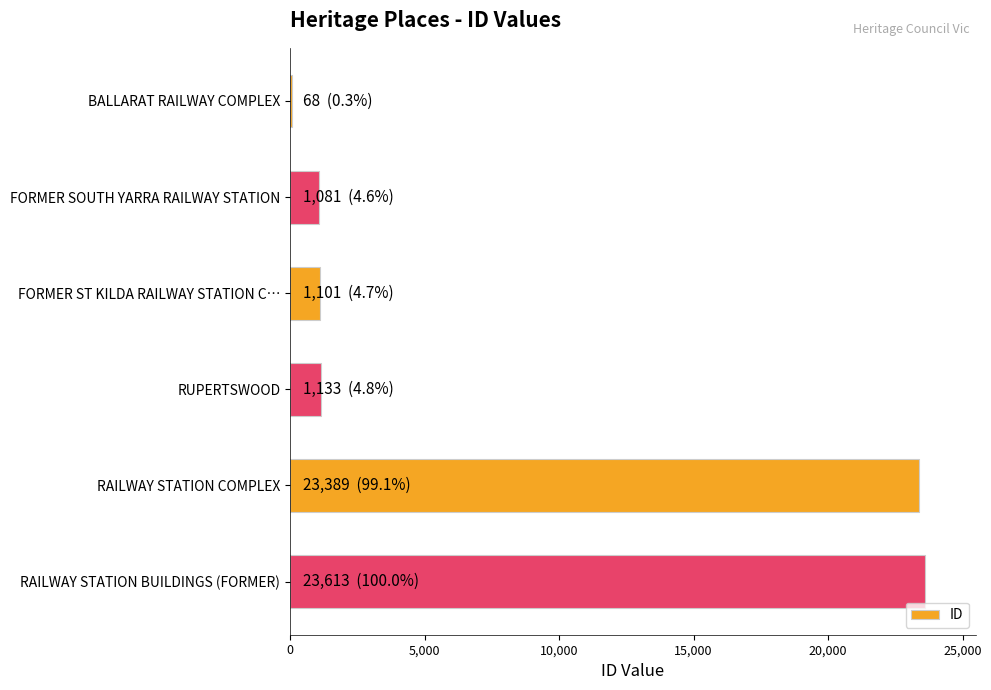

What is the maximum value shown in the chart?

23613